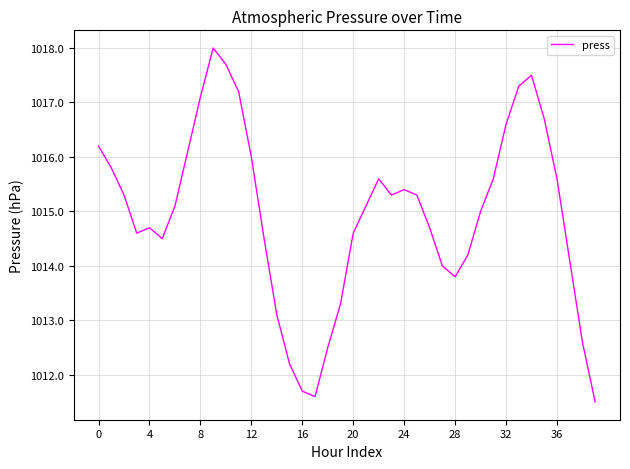

What is the maximum value shown in the chart?

1018.0